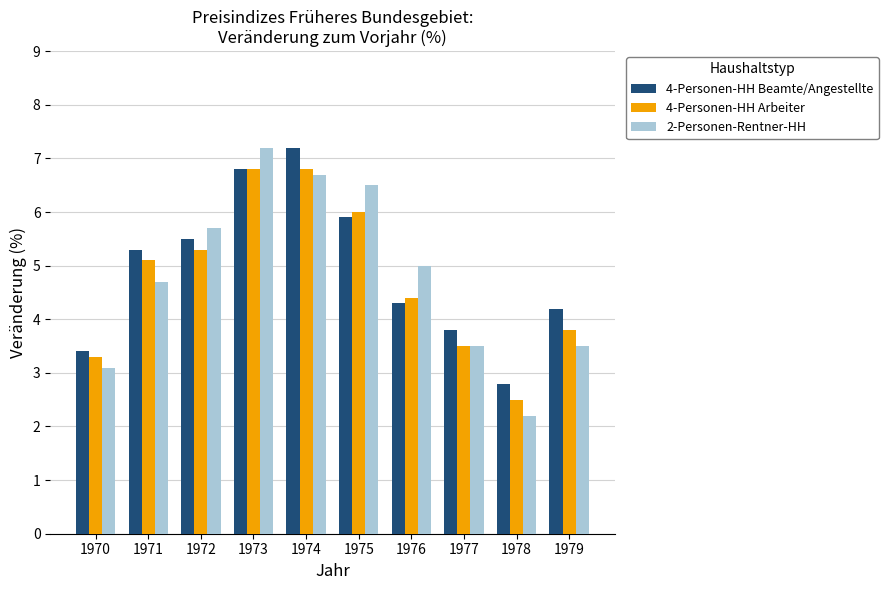

List the series in order of their overall mean, highest first.

4-Personen-HH Beamte/Angestellte, 2-Personen-Rentner-HH, 4-Personen-HH Arbeiter